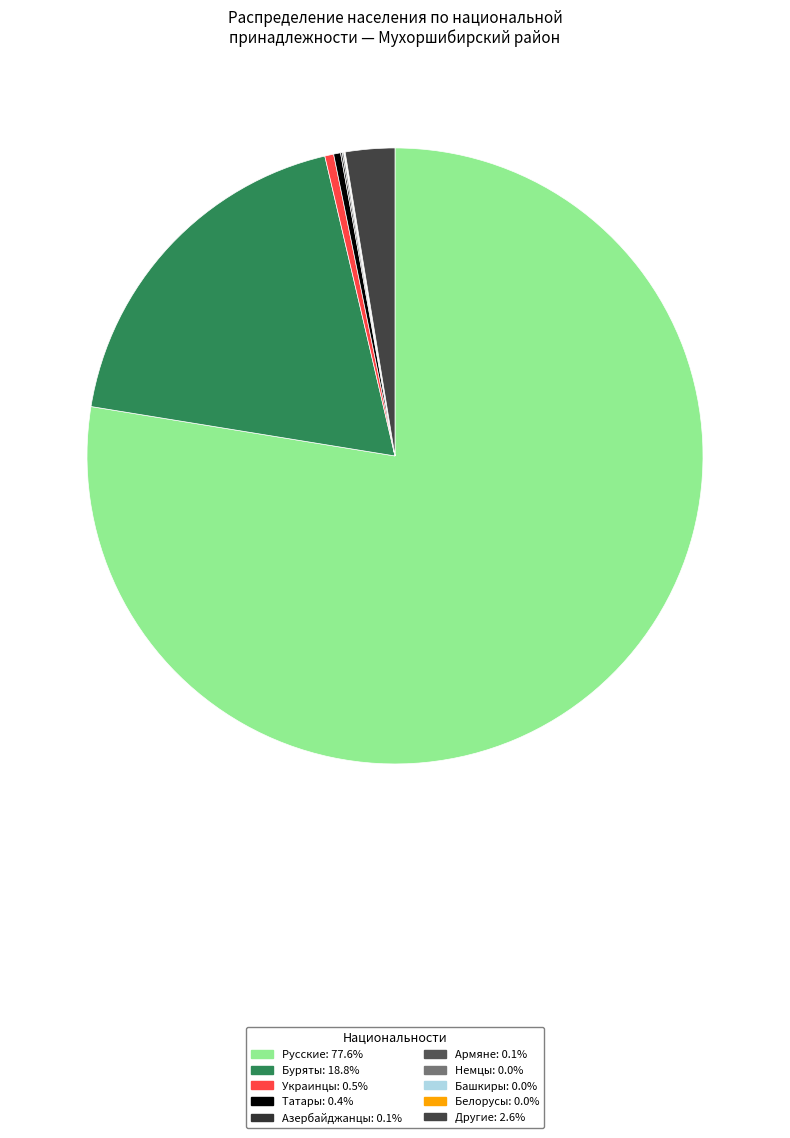

Is there any slice that represents more than half of the pie?

Yes